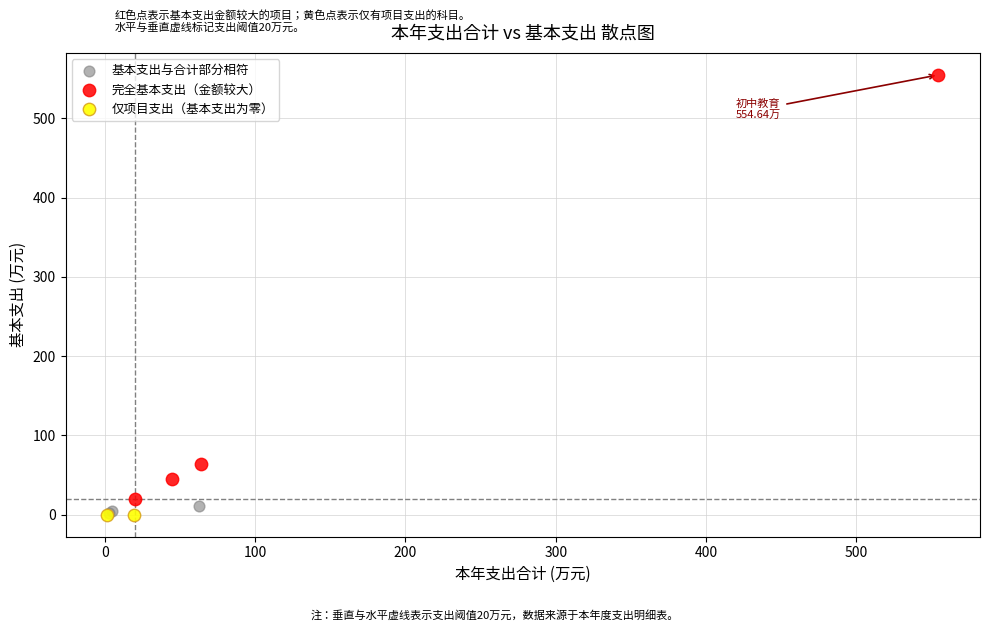

What are all the series names shown in the legend?

基本支出与合计部分相符, 完全基本支出（金额较大）, 仅项目支出（基本支出为零）